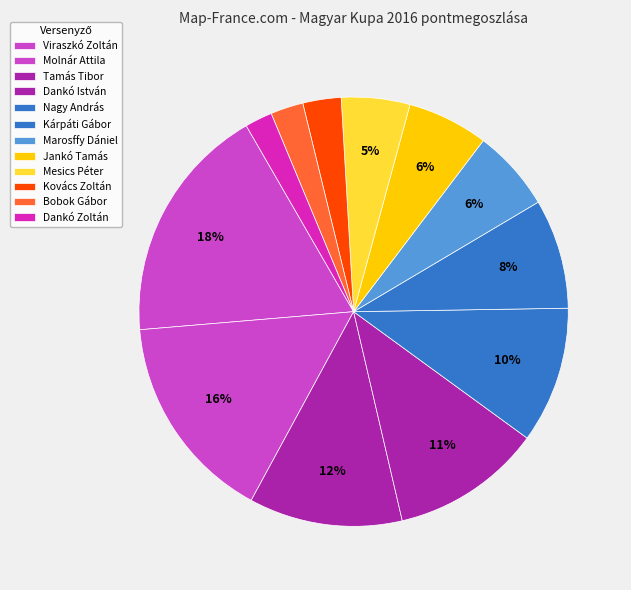

What is the largest slice in the pie chart?

Viraszkó Zoltán